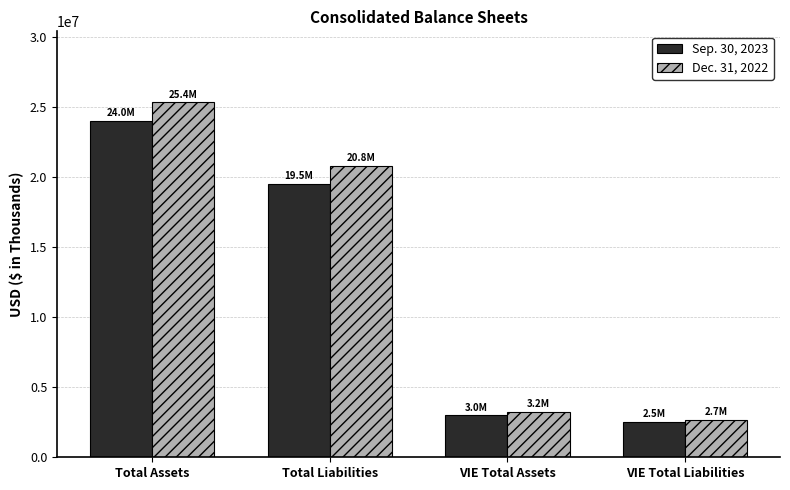

What is the difference between the maximum and second lowest values in the Sep. 30, 2023 series?

21050675